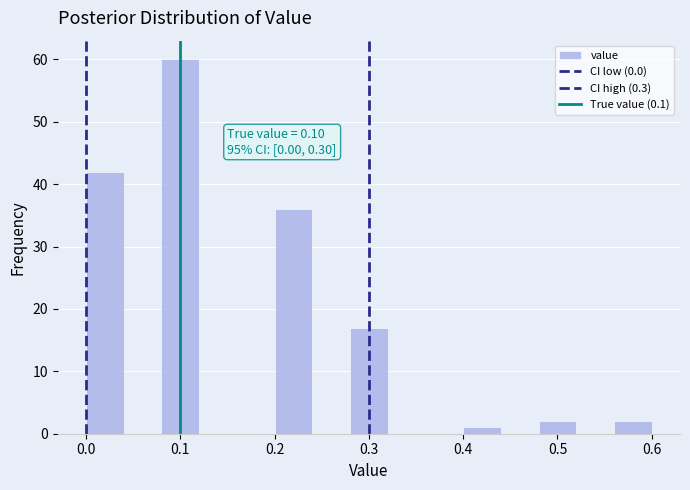

Over which range of the x-axis is the bar tallest?

0.08 to 0.12